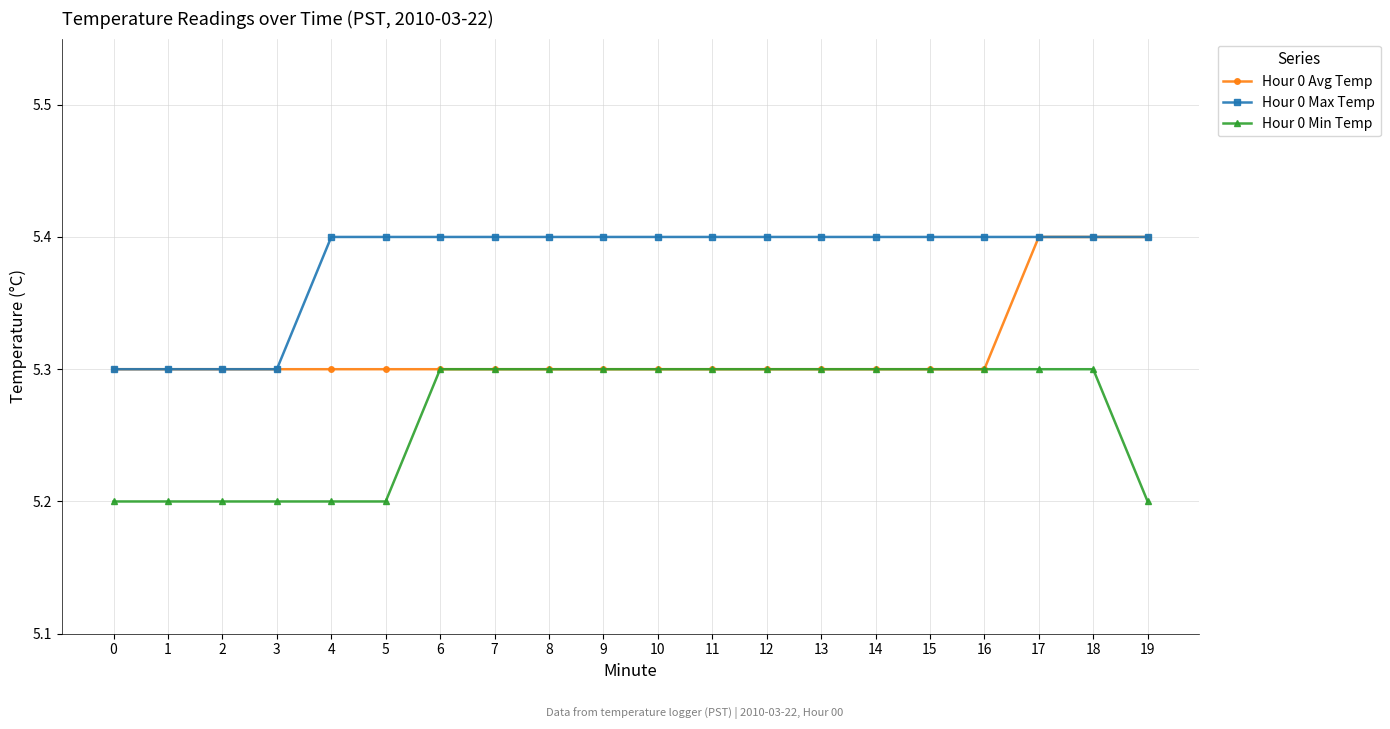

List the series in order of their overall mean, highest first.

Hour 0 Max Temp, Hour 0 Avg Temp, Hour 0 Min Temp